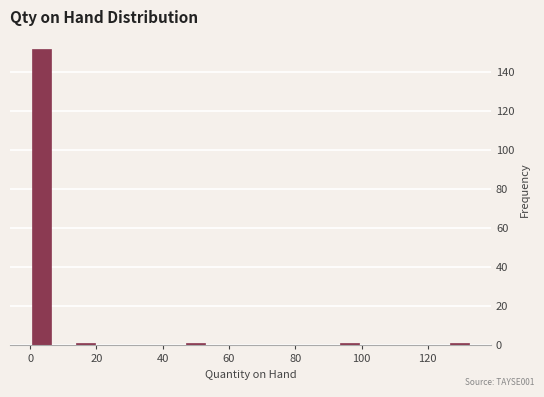

Read against the x-axis, roughly where is the centre of the tallest bar?

4